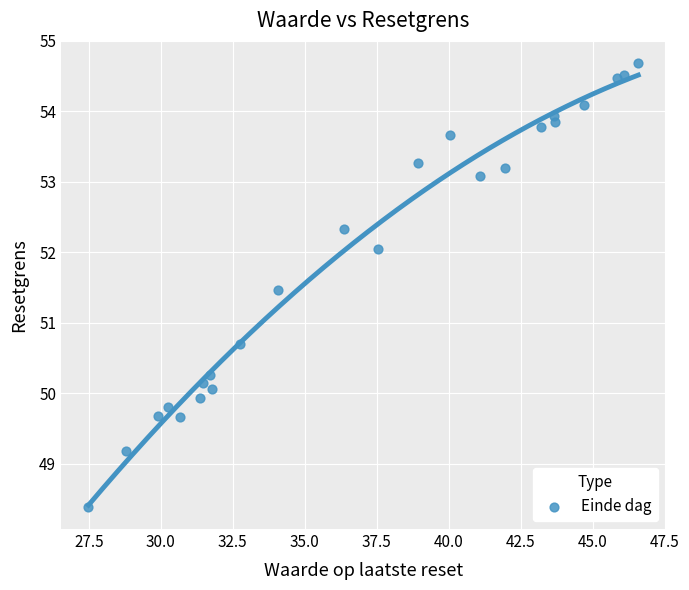

What Y value in the scatter plot is closest to 51?

50.7